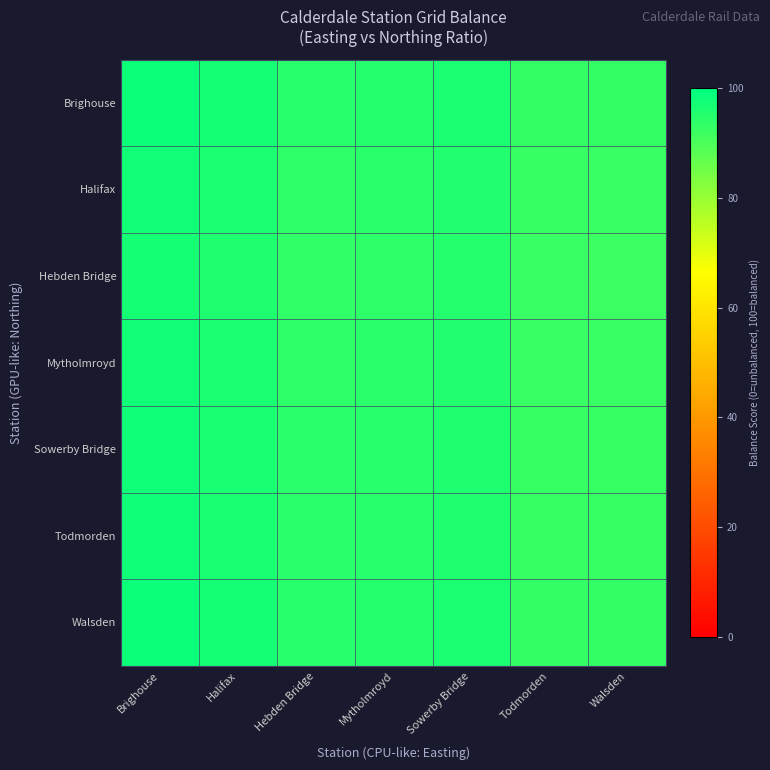

What is the total value across all series at Todmorden?

649.3